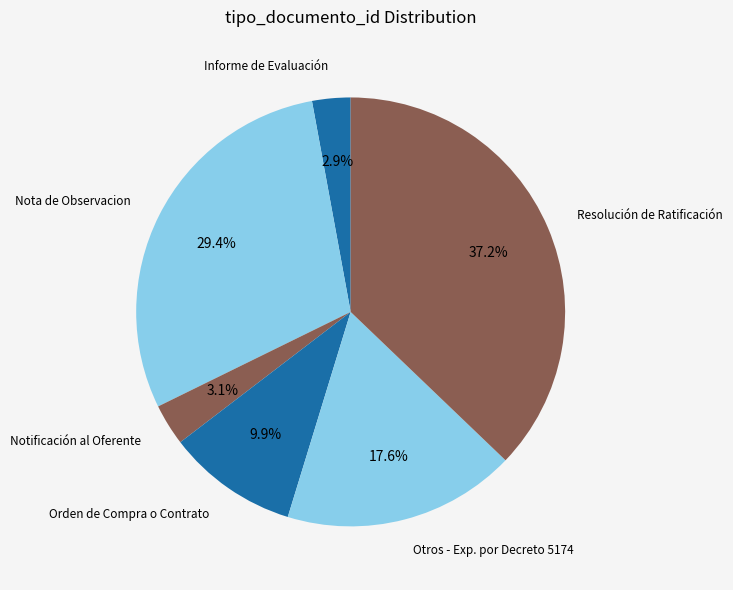

To the nearest percent, what is the combined percentage of Orden de Compra o Contrato and Nota de Observacion?

39%